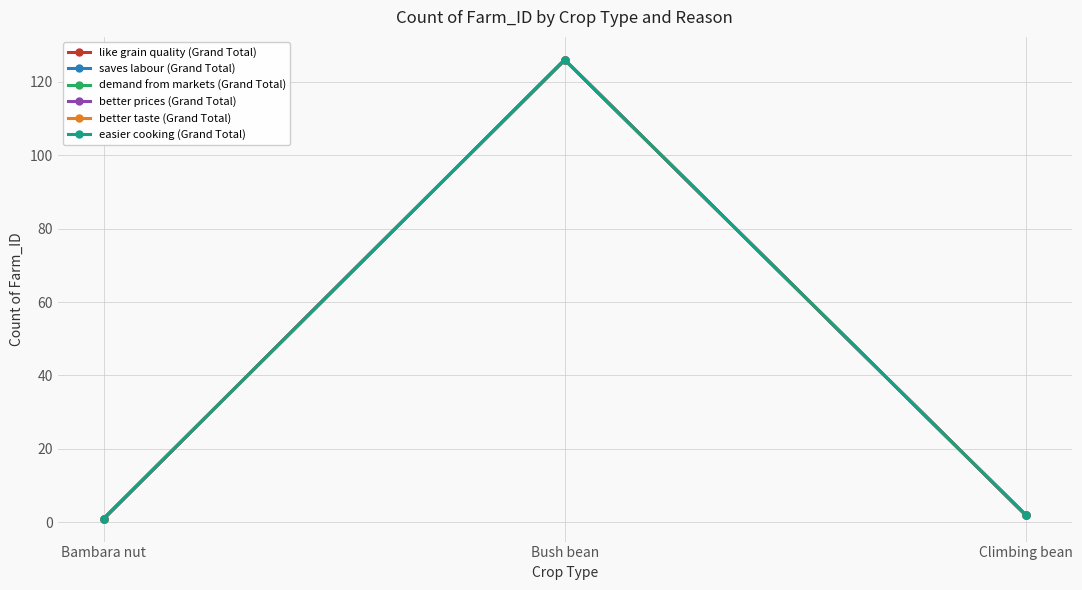

What is the maximum value for like grain quality (Grand Total)?

126